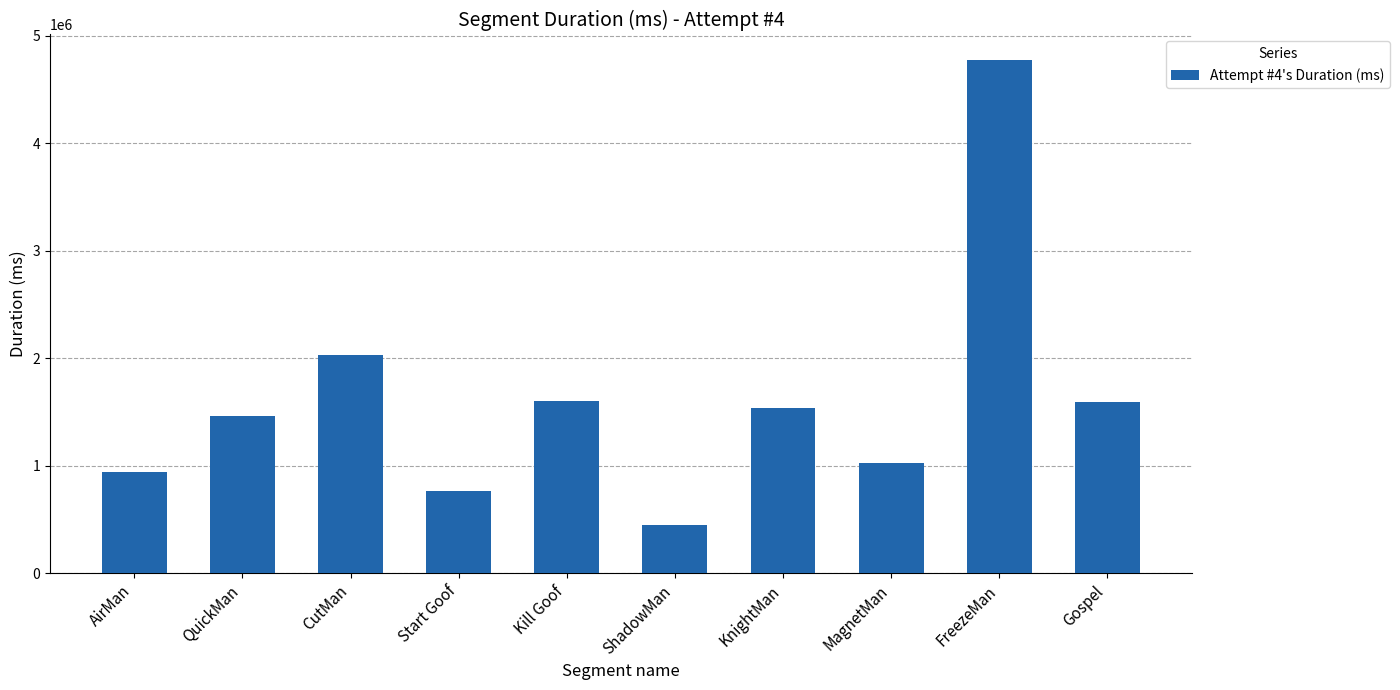

How many series are shown in this chart?

1